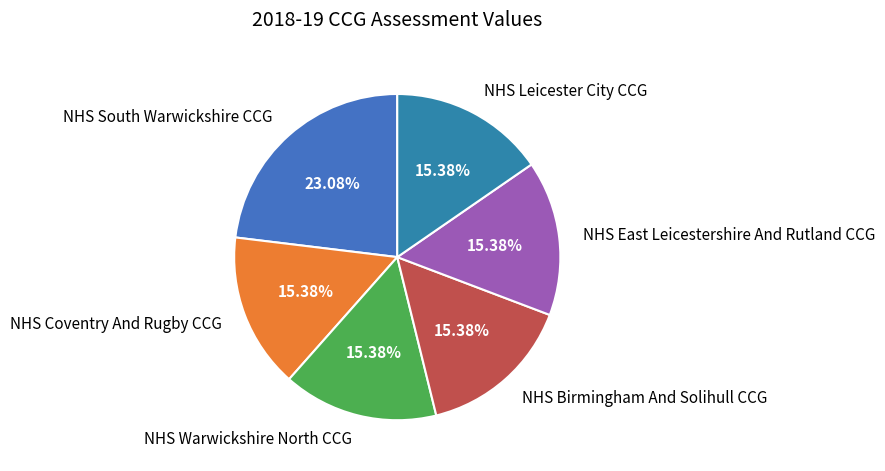

How many slices are in this pie chart?

6